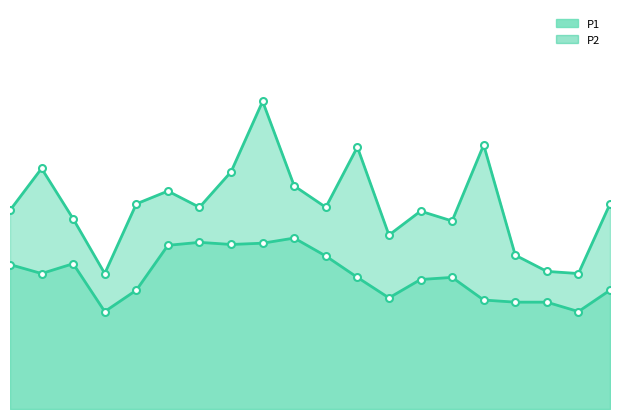

True or false: P1_line and P2_line cross at least once.

False